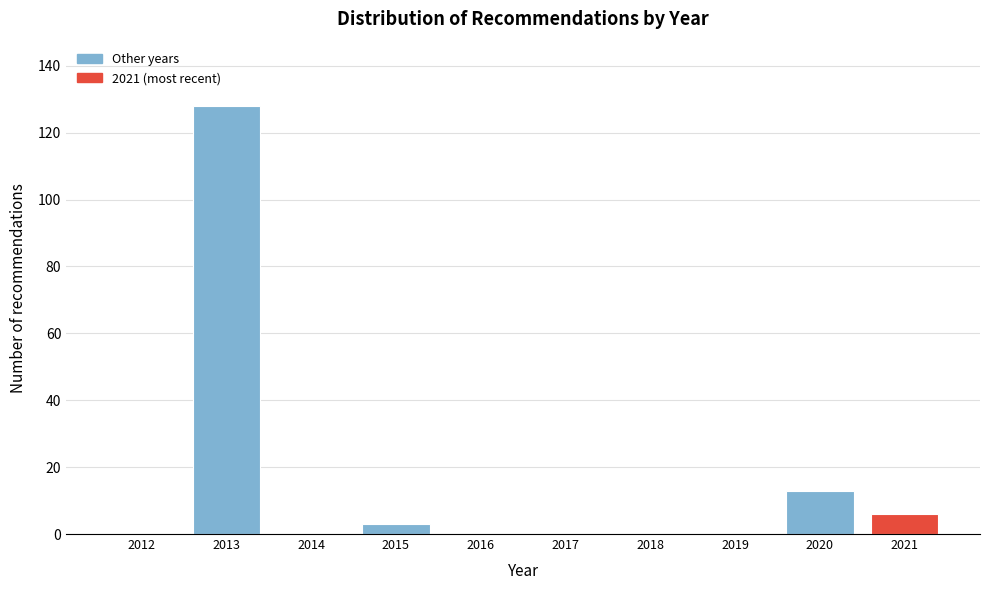

Reading right to left, extract all data points from this chart.

2021=6	2020=13	2019=0	2018=0	2017=0	2016=0	2015=3	2014=0	2013=128	2012=0